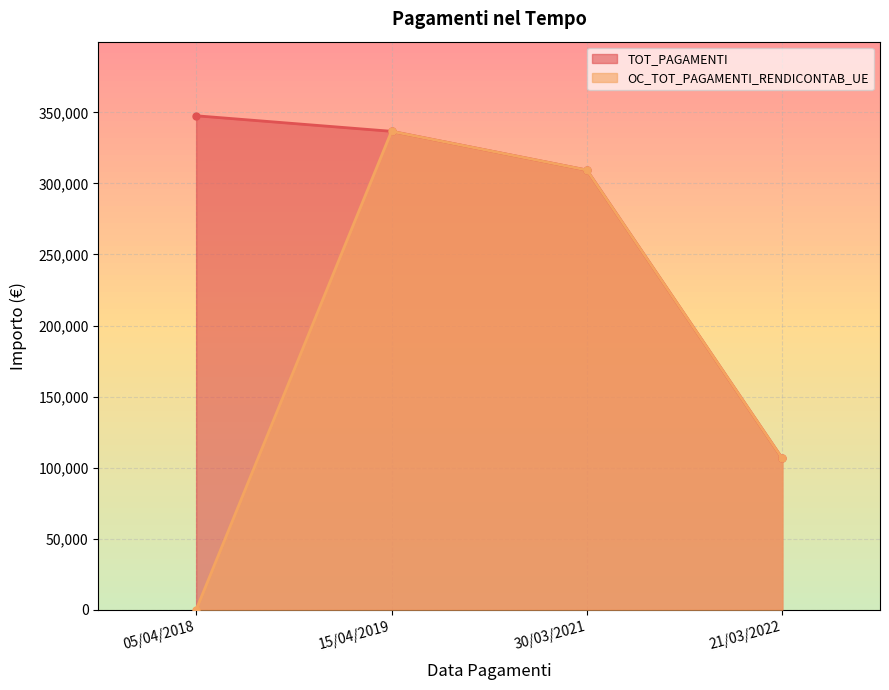

Which category has the highest value in the OC_TOT_PAGAMENTI_RENDICONTAB_UE series?

15/04/2019